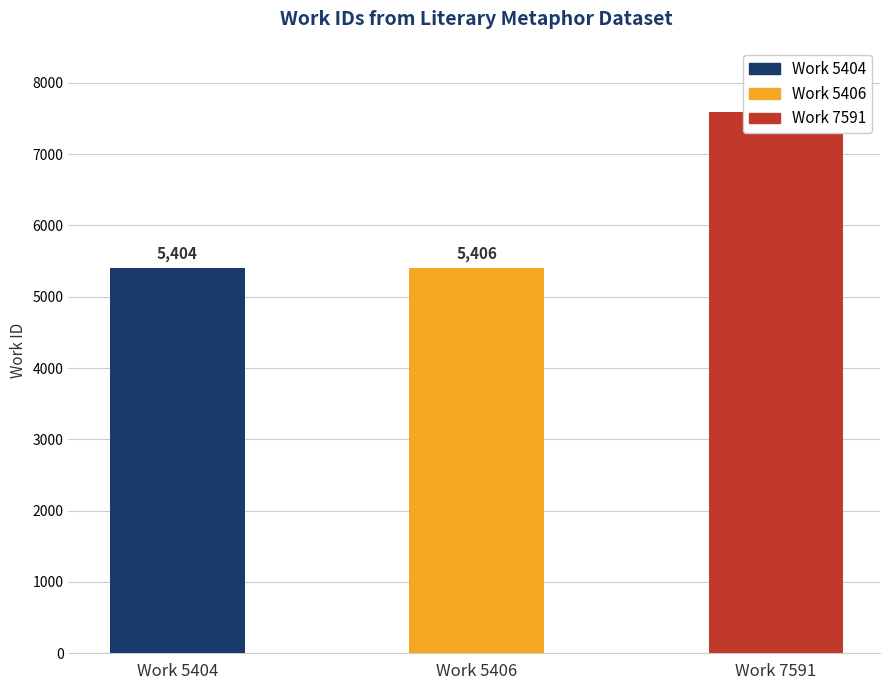

What is the greatest value displayed?

7591